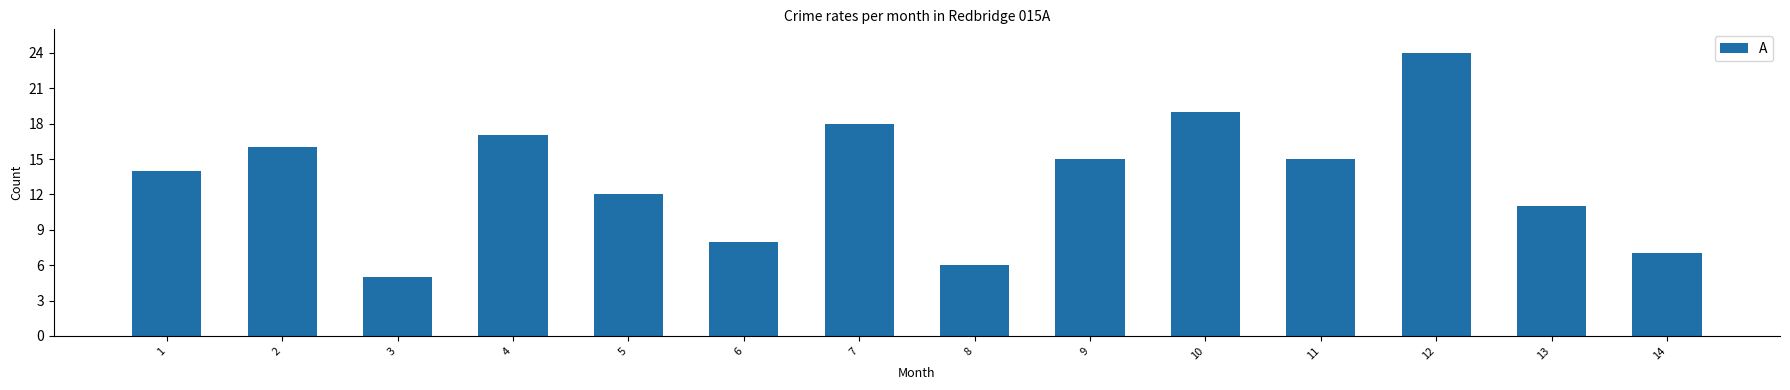

What is the difference between the maximum and minimum values?

19